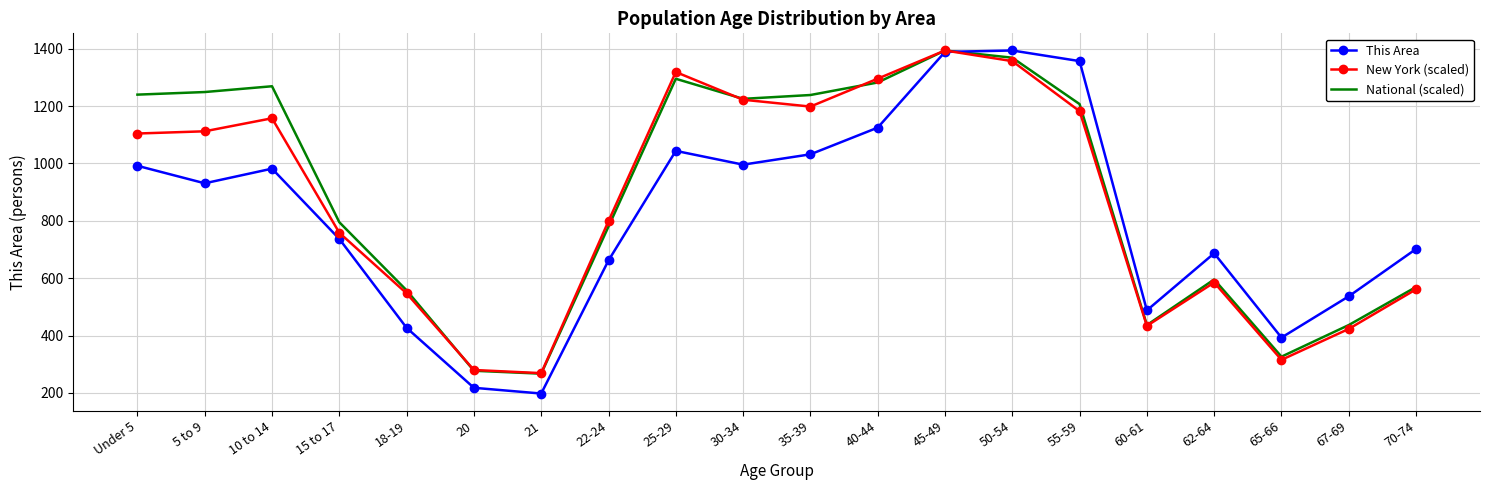

What is the highest value of the This Area series?

1394.0